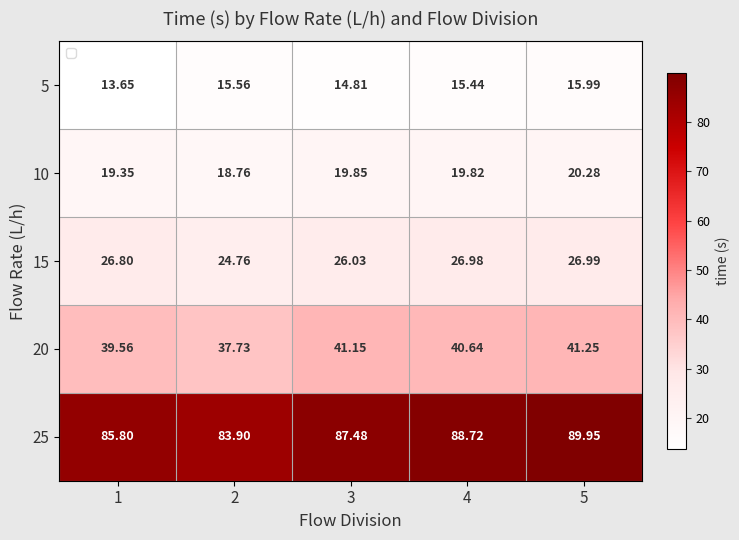

What is the total value across all series at 5?

194.5